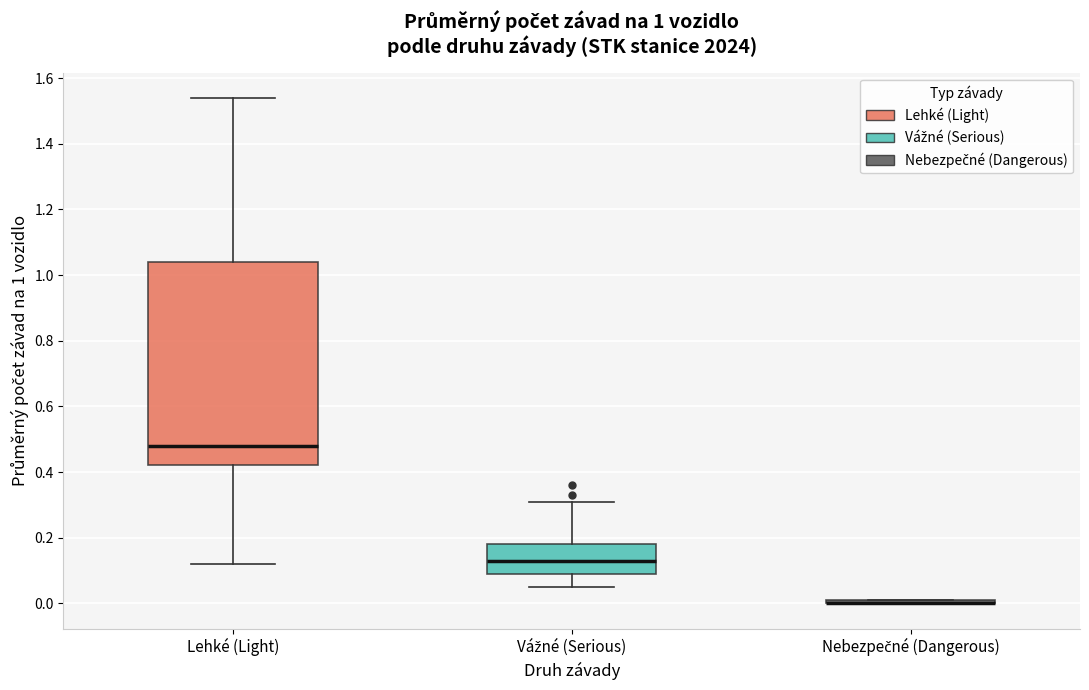

Comparing the boxes themselves (not the whiskers), which one is the tallest?

Lehké (Light)